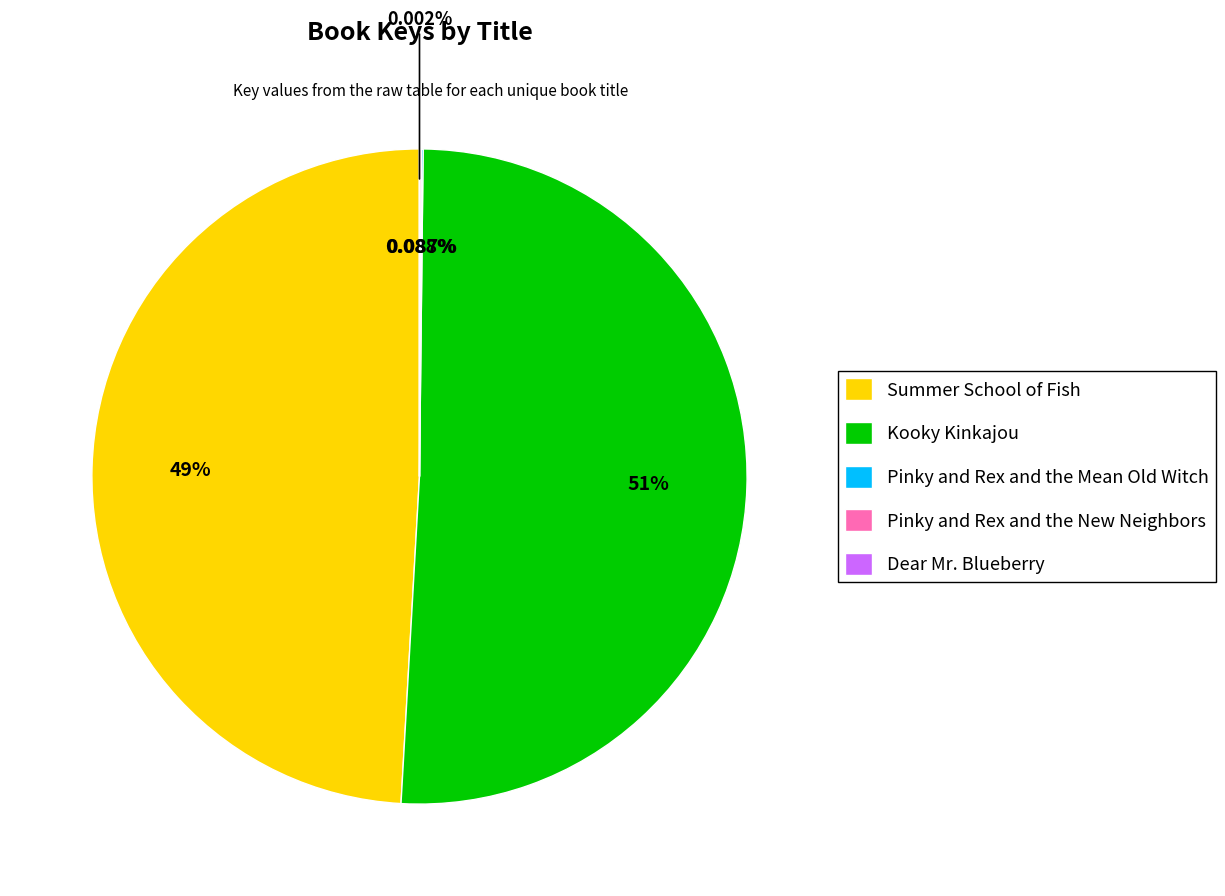

What portion of the pie excludes Kooky Kinkajou?

49.3%